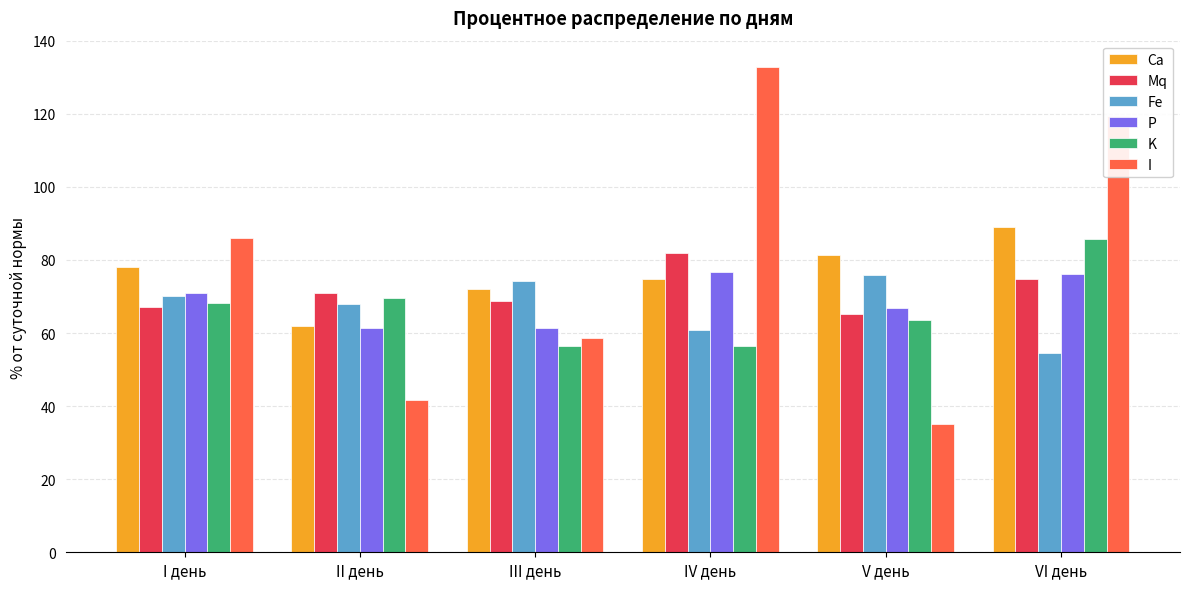

Which series has the widest spread of values?

I